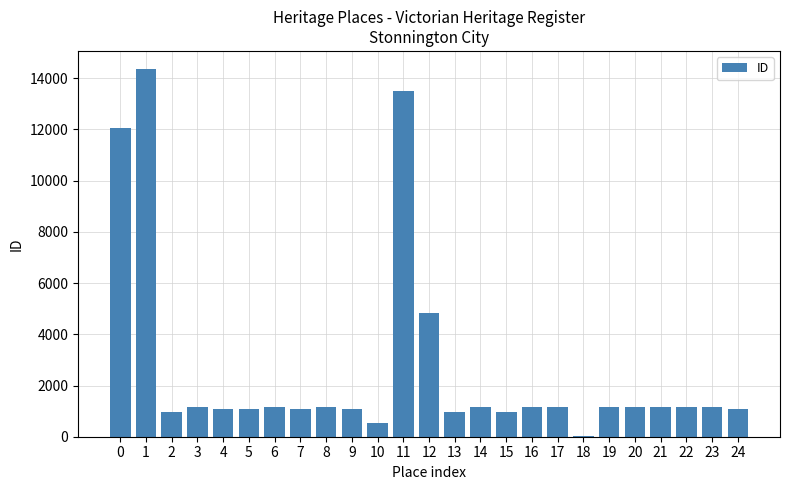

What is the greatest value displayed?

14351